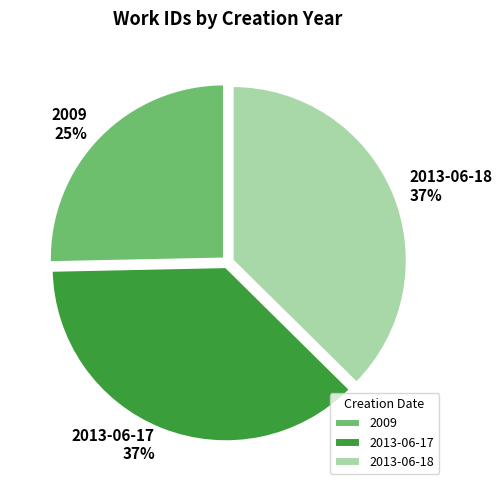

Approximately how many times larger is the value at 2013-06-17 compared to 2013-06-18?

1.0